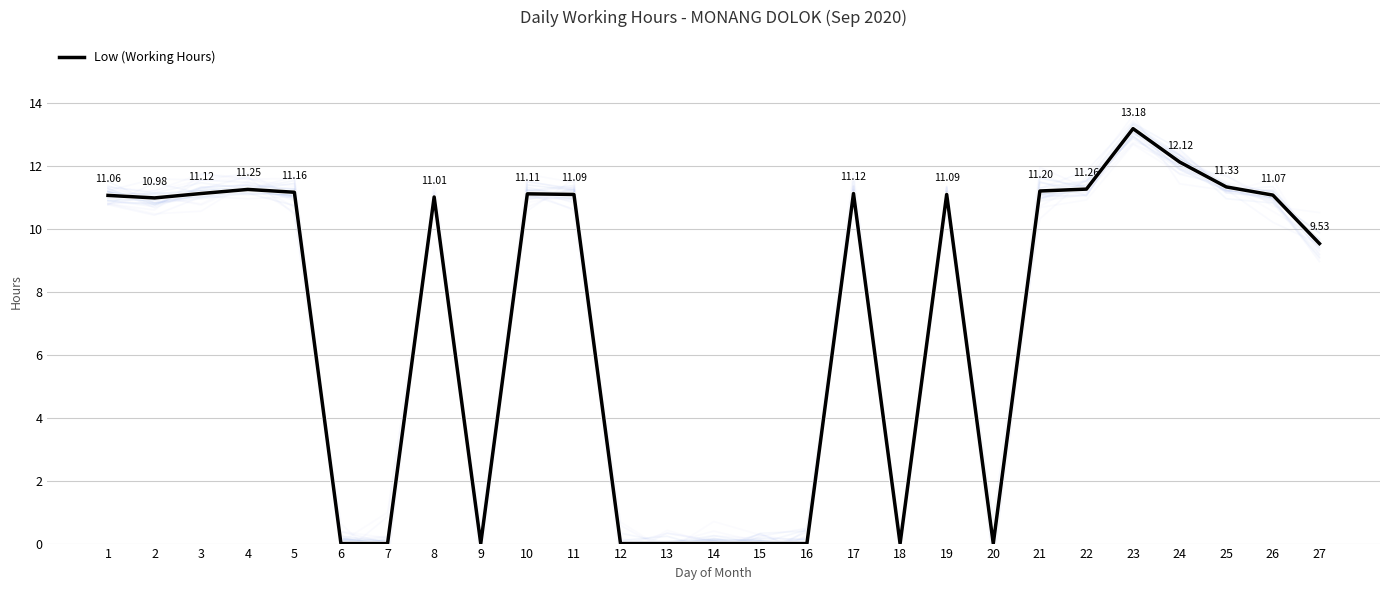

How many lines are shown in the chart?

1